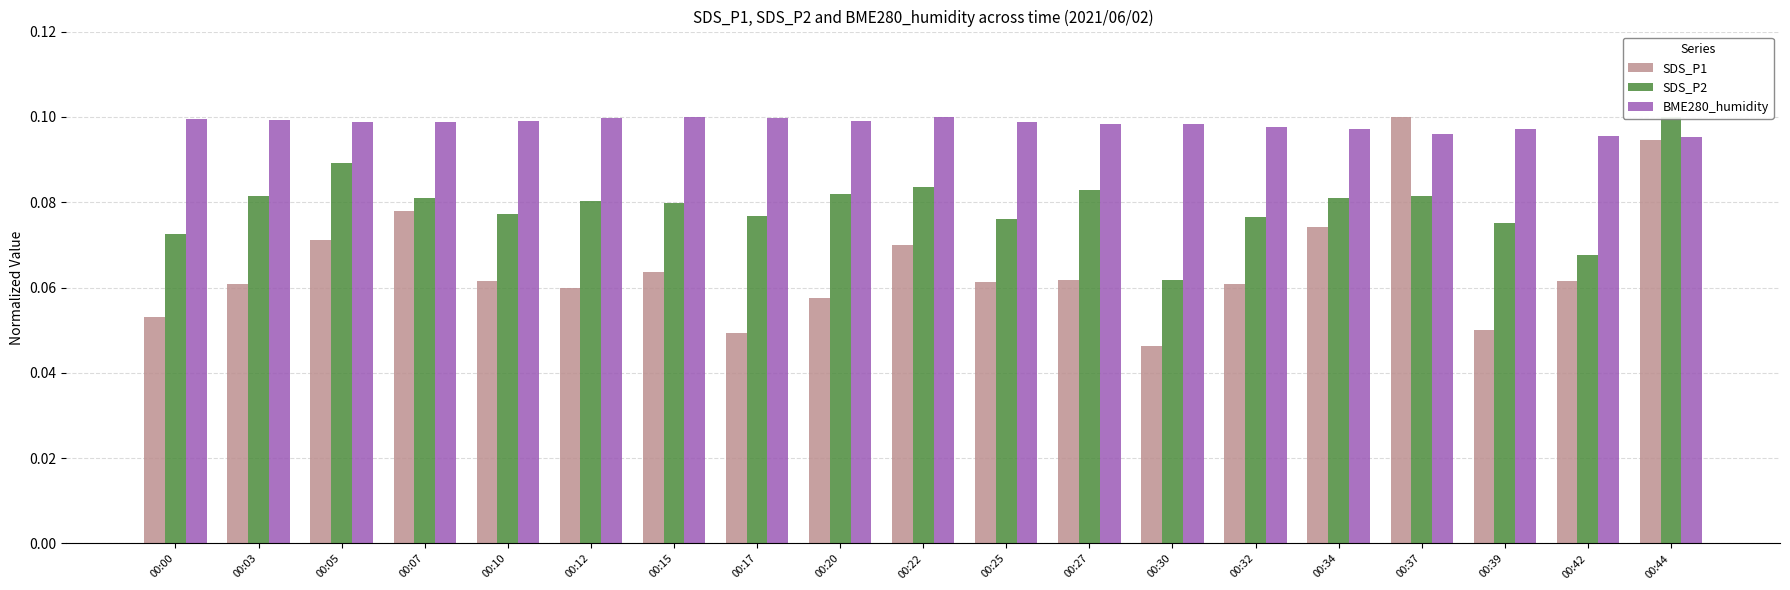

The value of BME280_humidity at 00:07 is 0.1. True or false?

True